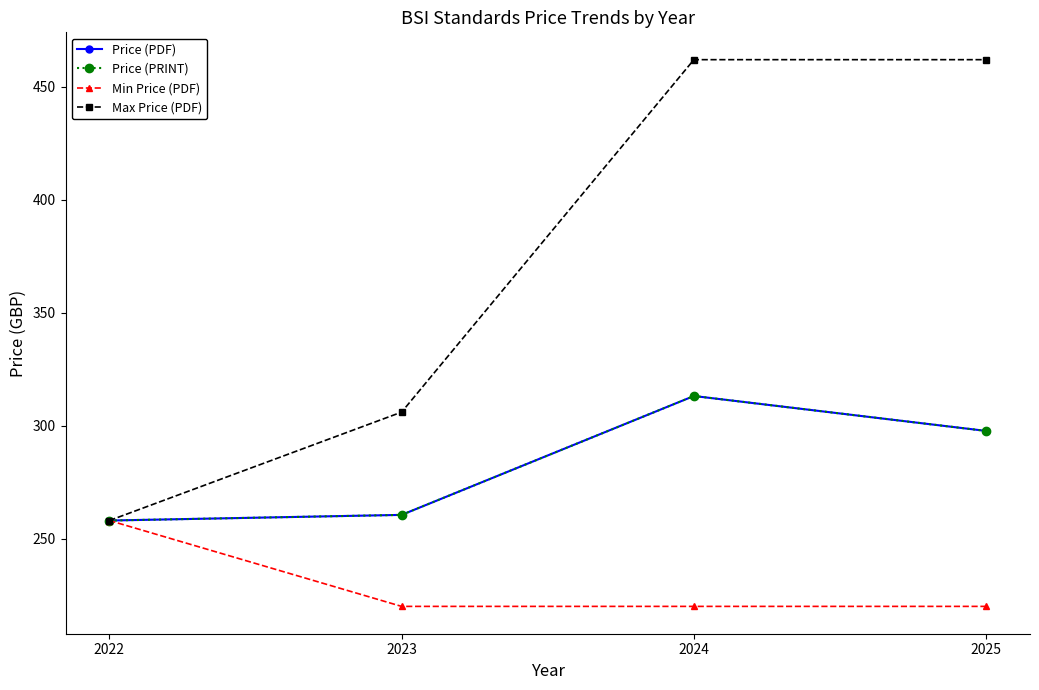

The value of Max Price (PDF) at 2023 is 437.8. True or false?

False